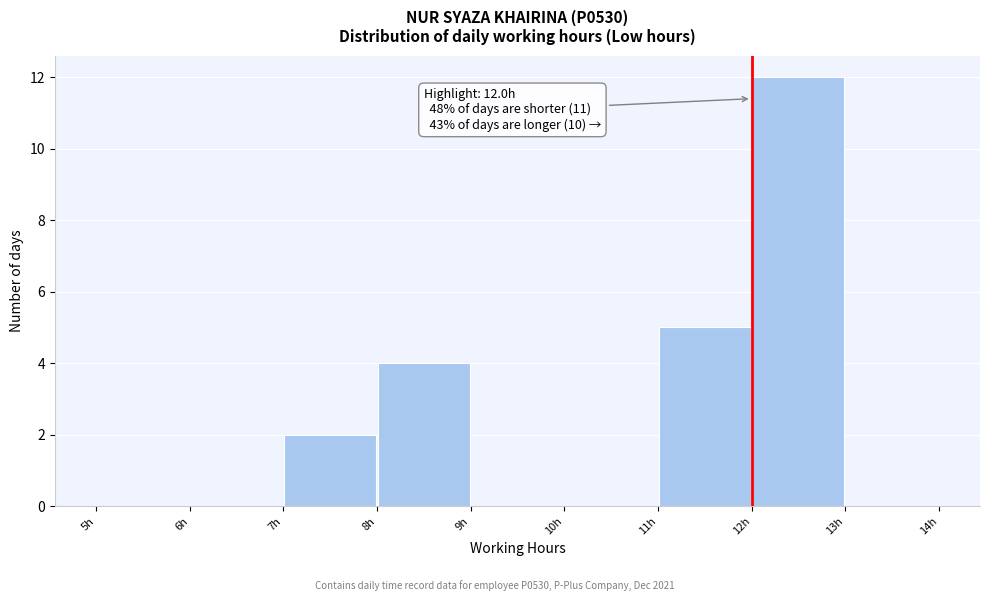

Which range on the x-axis has the tallest bar?

12 to 13